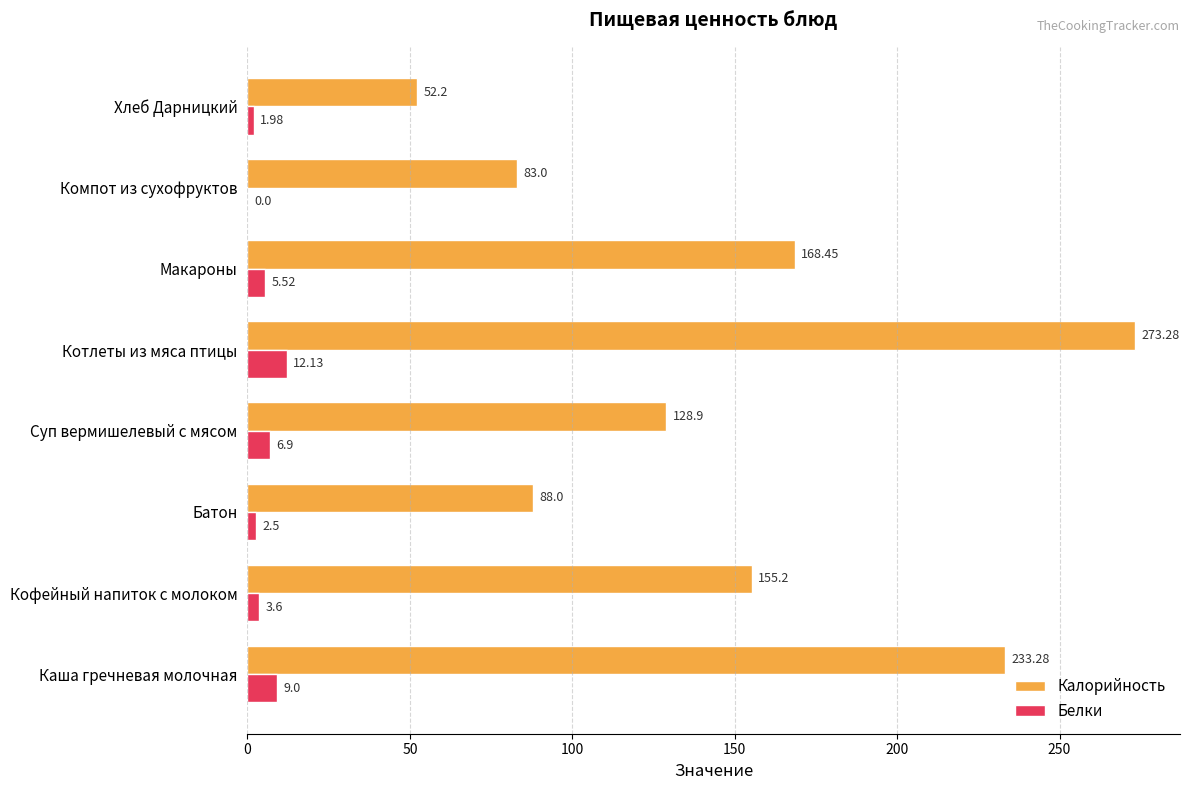

At which label is Белки closest to 6?

Макароны